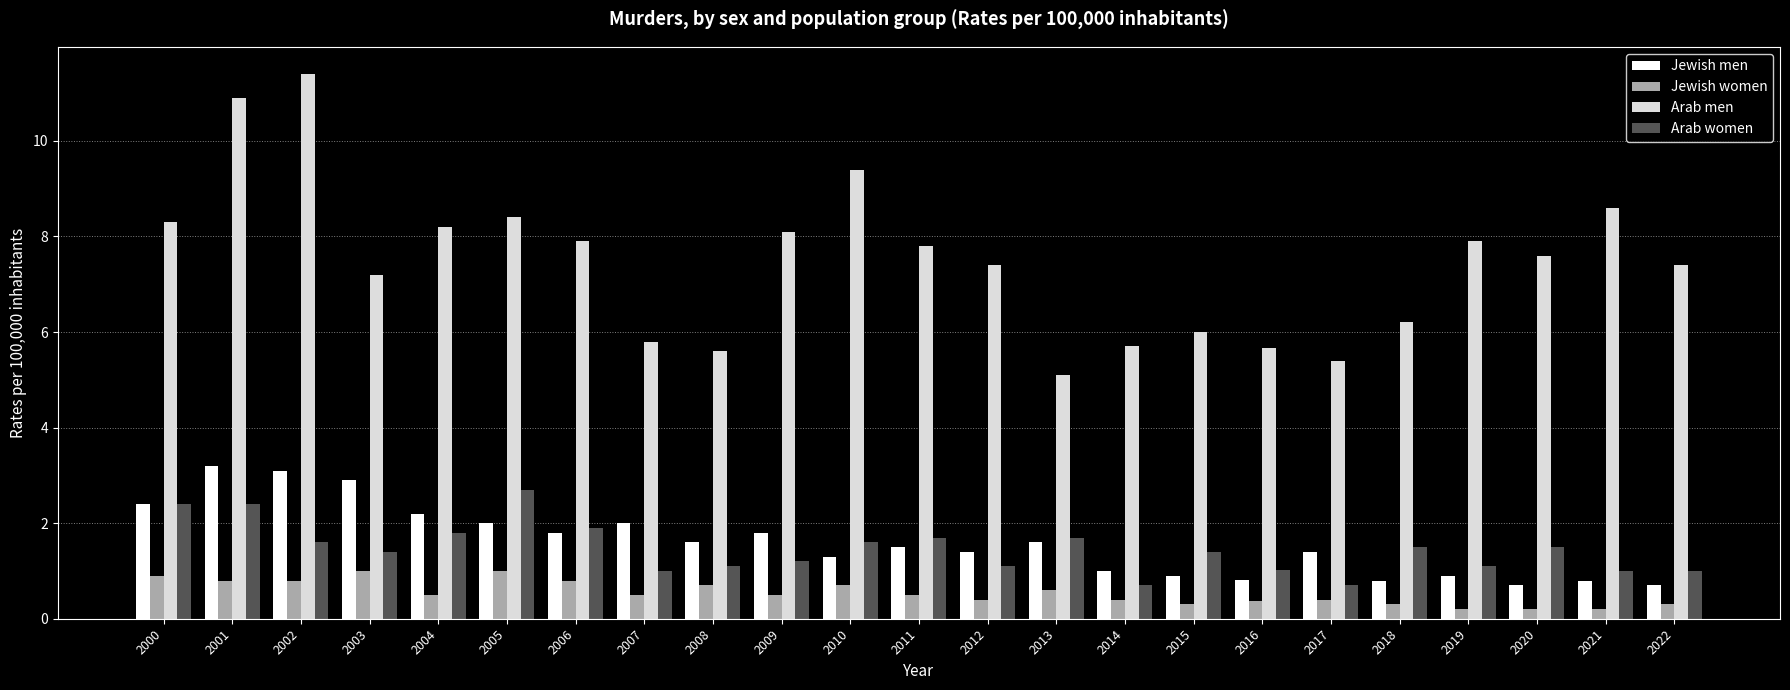

Which series has the largest total across all categories?

Arab men